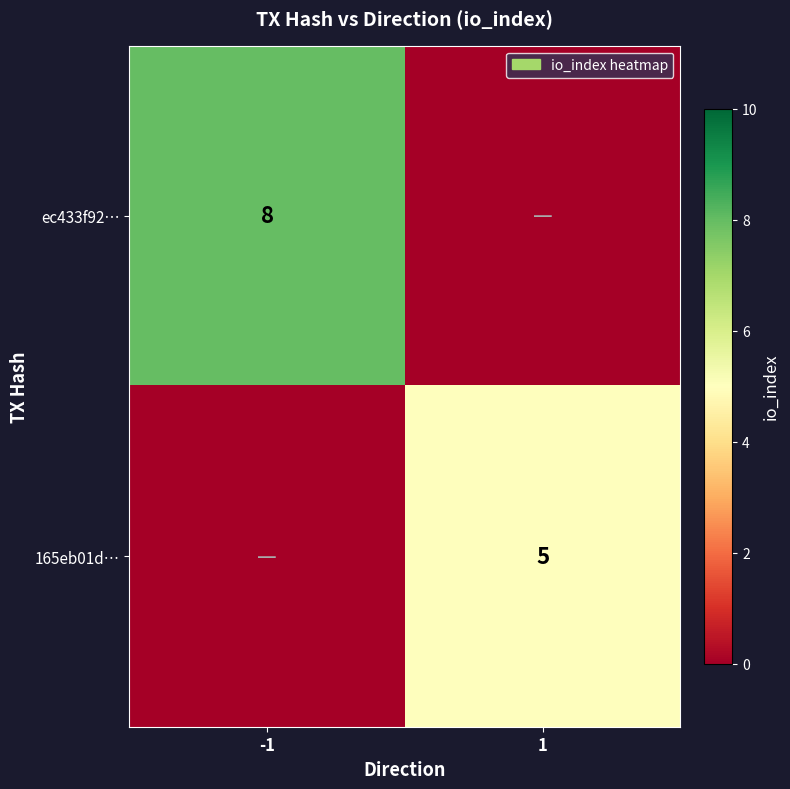

The value of 165eb01d… at 1 is 5. True or false?

True